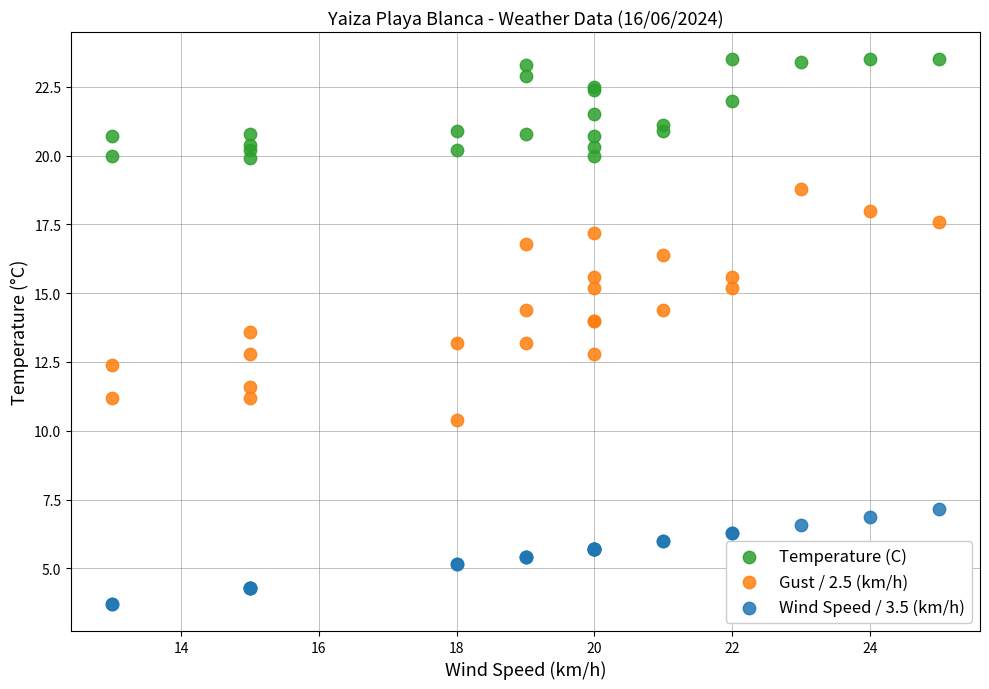

Which series has the largest Y range (max minus min)?

Gust / 2.5 (km/h)